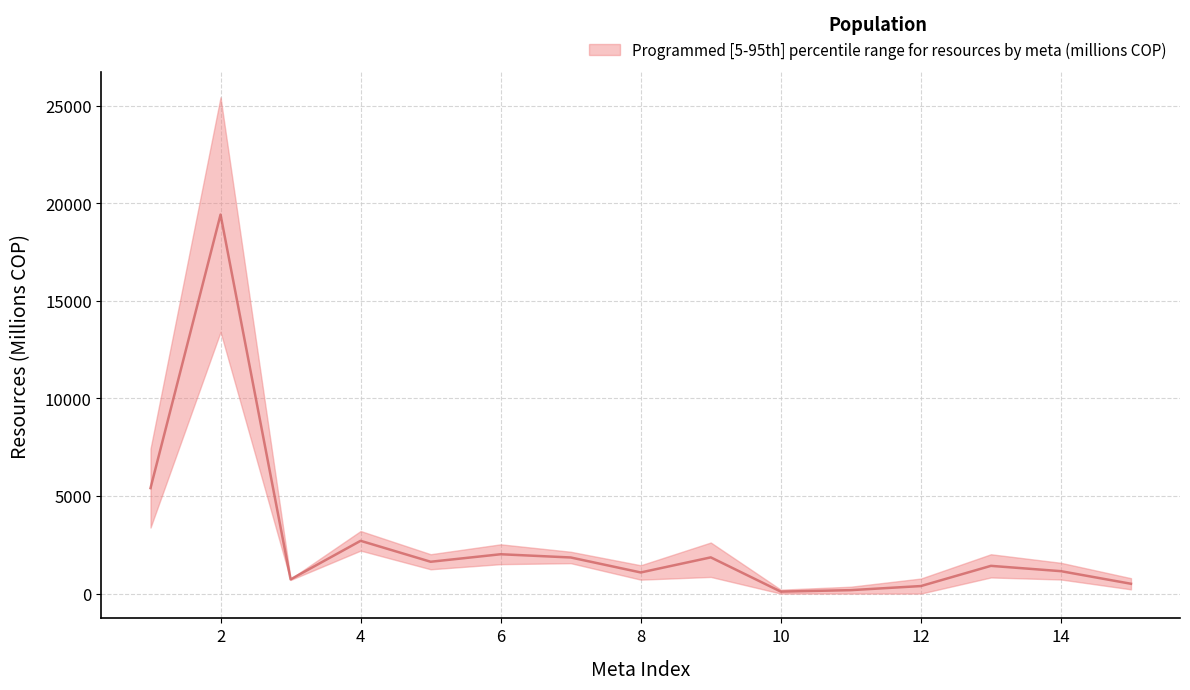

What is the difference between the second highest and second lowest values?

5228.7